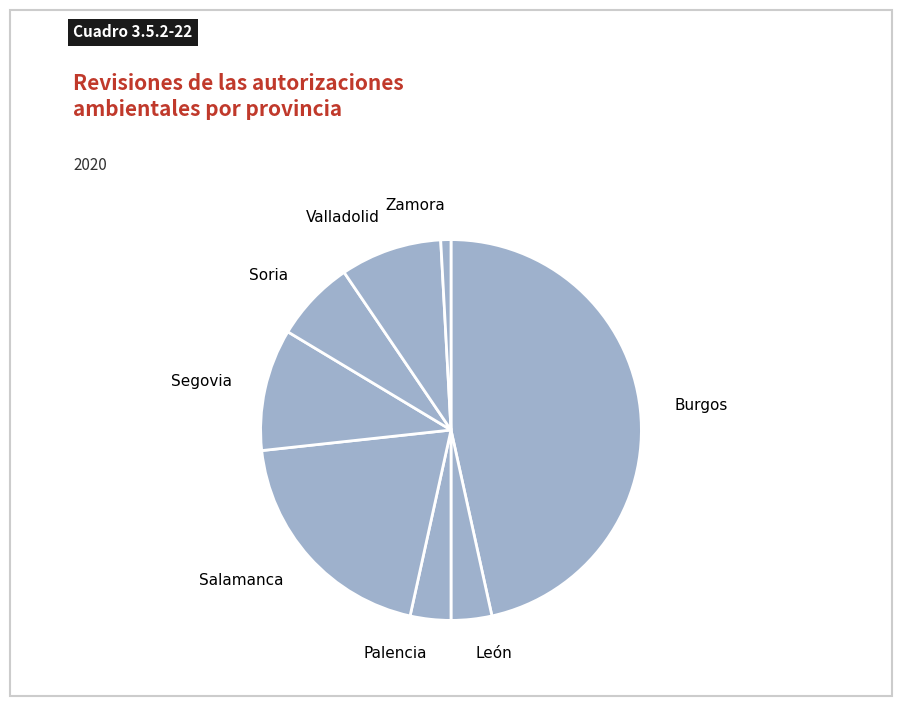

True or false: Burgos accounts for 47% of the total.

True